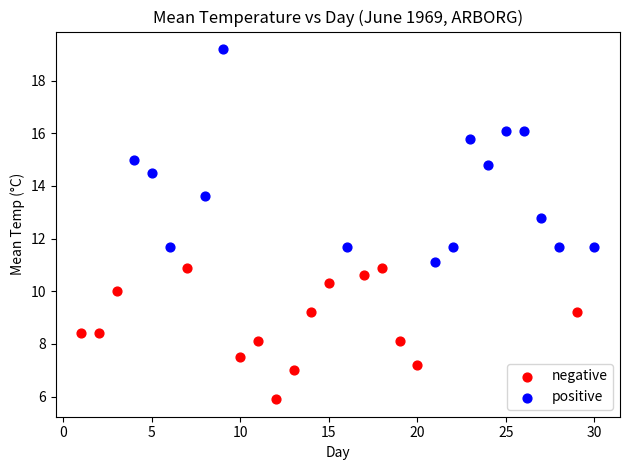

Which series has the widest spread of Y values?

positive